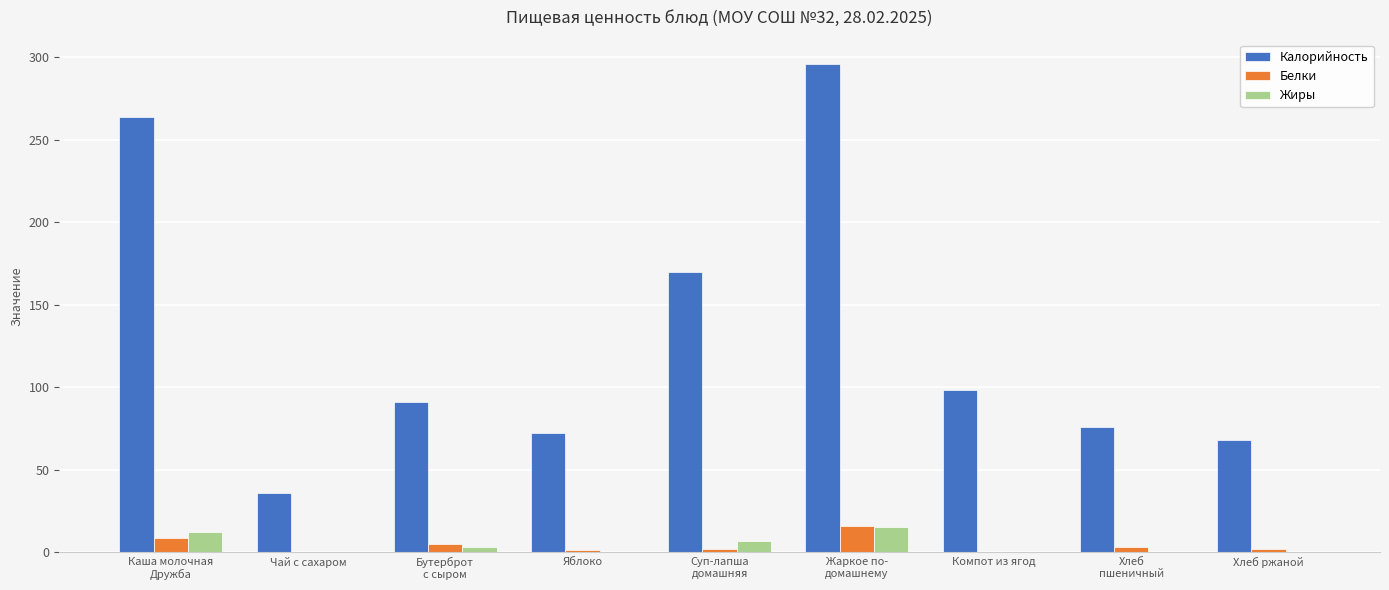

Which series changed the most between Суп-лапша
домашняя and Компот из ягод?

Калорийность